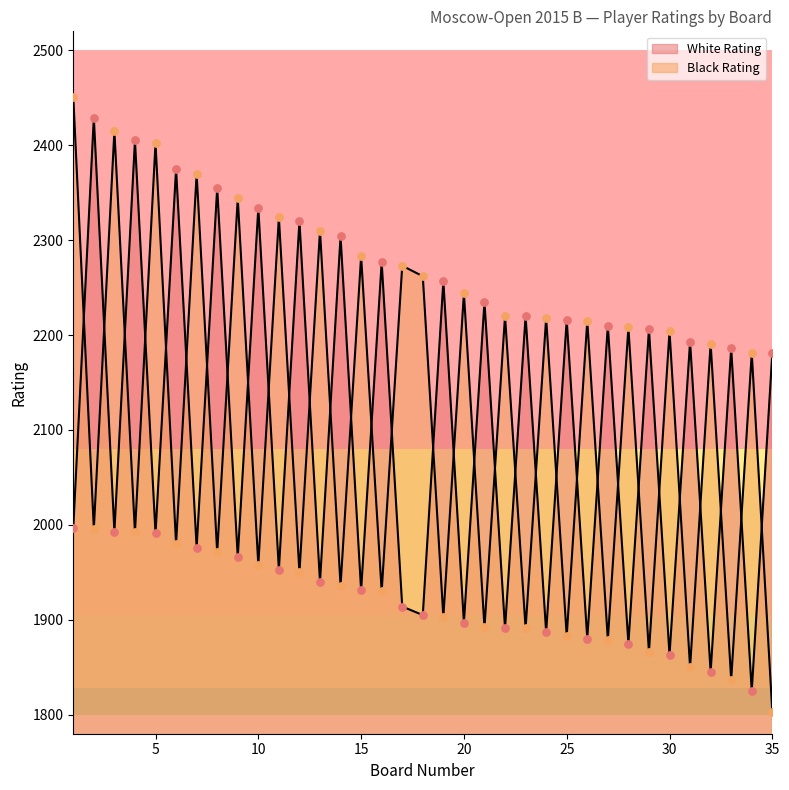

What are all the series names shown in the legend?

White Rating, Black Rating